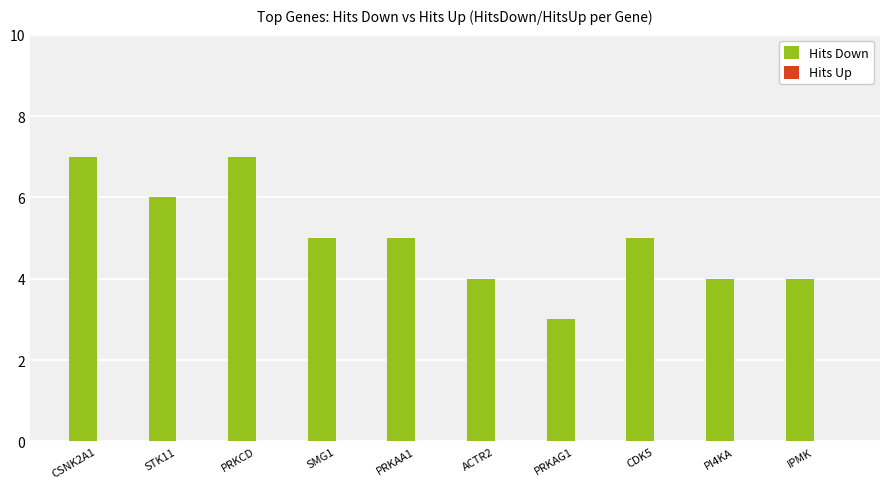

The chart shows a value of 5 at PRKAA1. True or false?

True